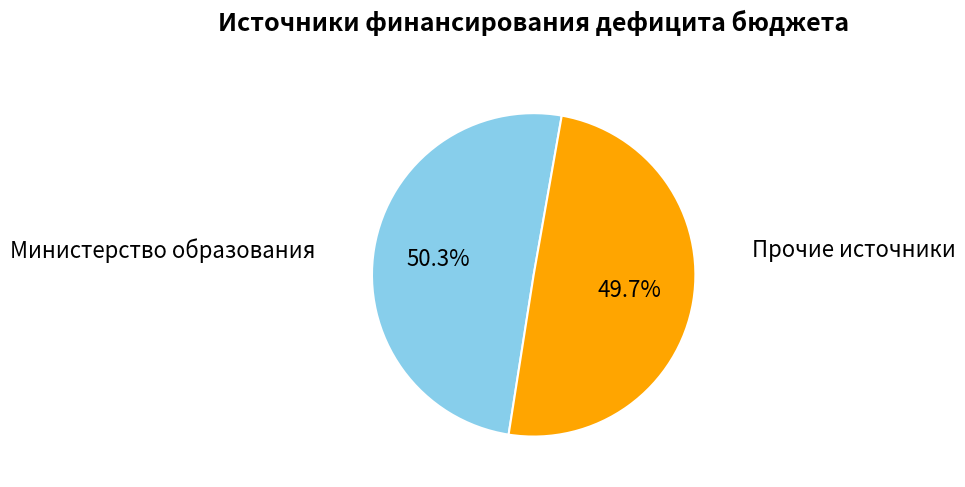

Which slice is the largest?

Министерство образования